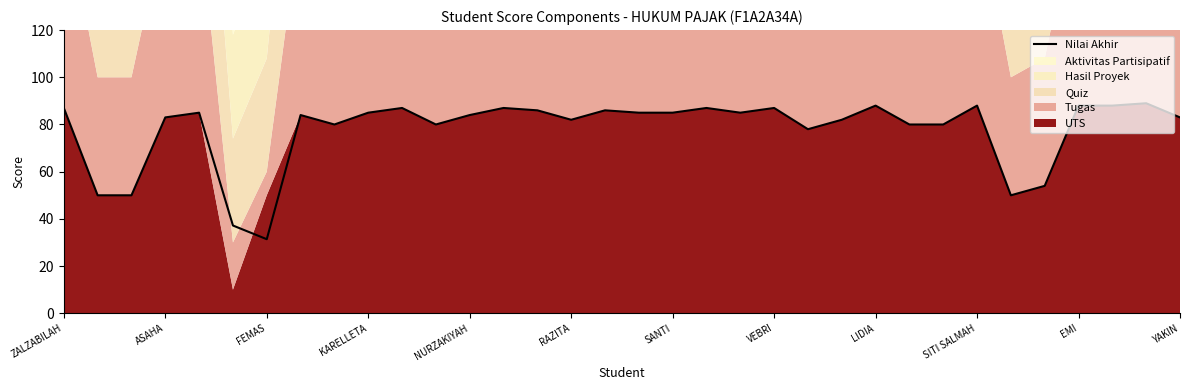

Is it true that Nilai Akhir equals 138.0 at ZALZABILAH?

False